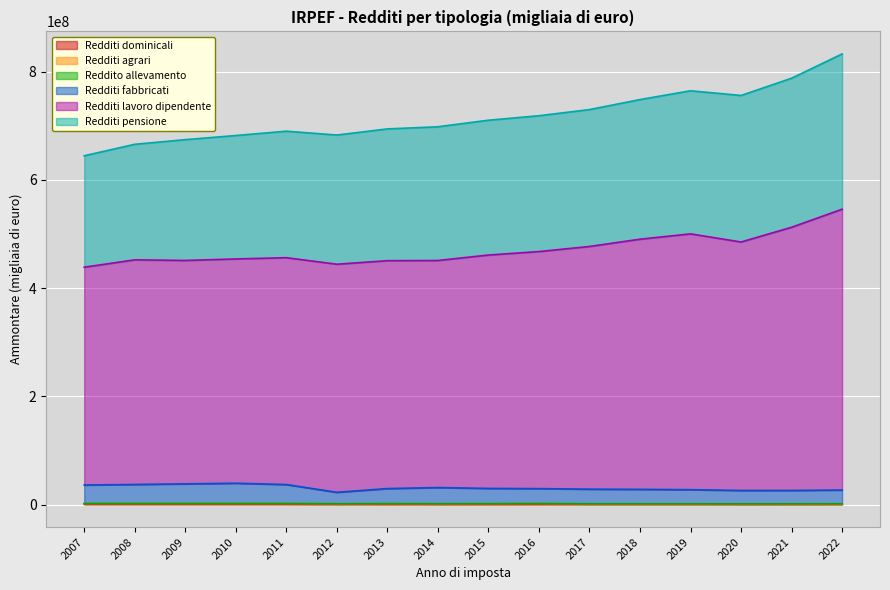

Rank the categories by Redditi fabbricati value from lowest to highest.

2012, 2020, 2021, 2022, 2019, 2018, 2017, 2016, 2013, 2015, 2014, 2007, 2011, 2008, 2009, 2010